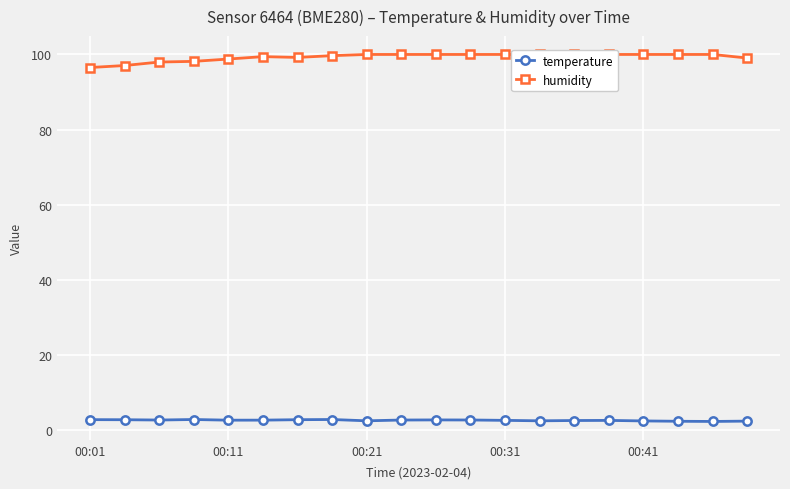

What is the lowest value of the temperature series?

2.2